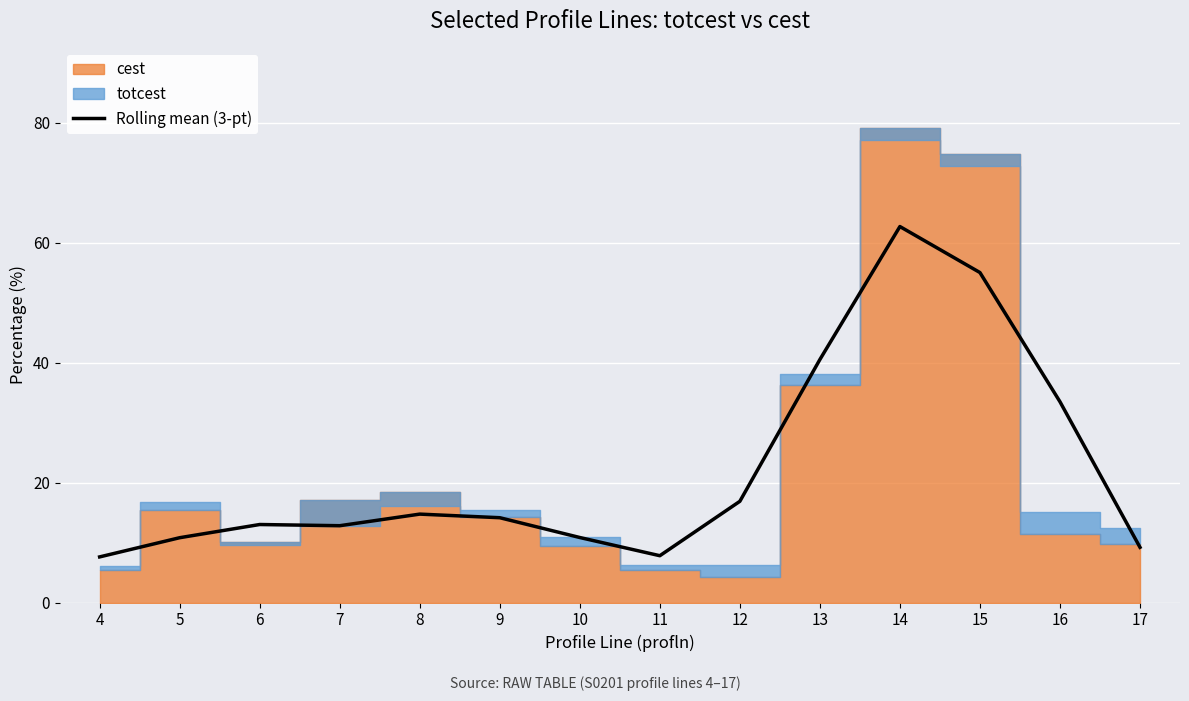

Which category has the lowest value across all series?

4